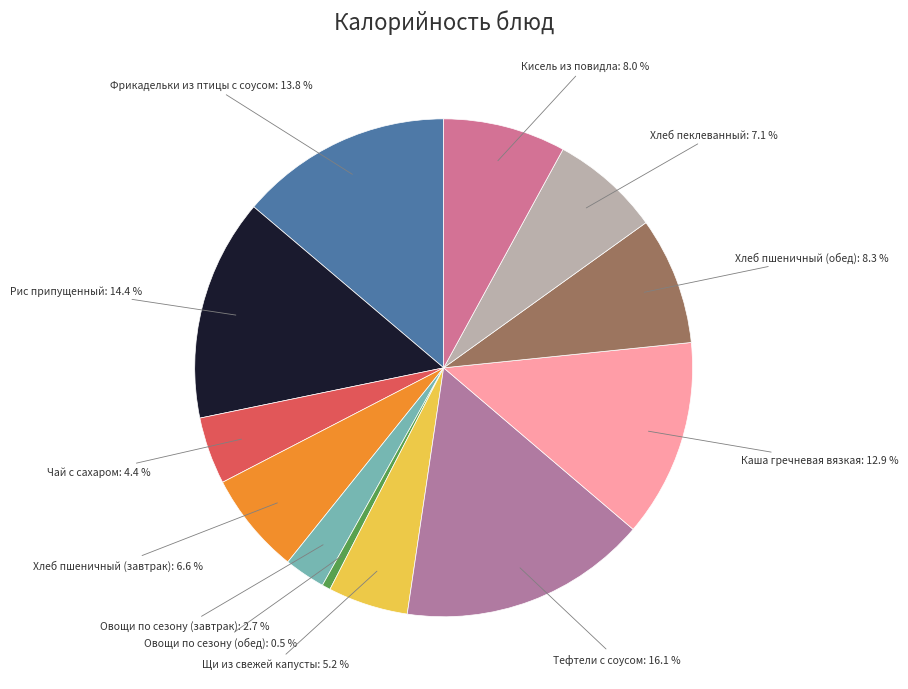

Combined, do Фрикадельки из птицы с соусом and Тефтели с соусом account for over 50%?

No